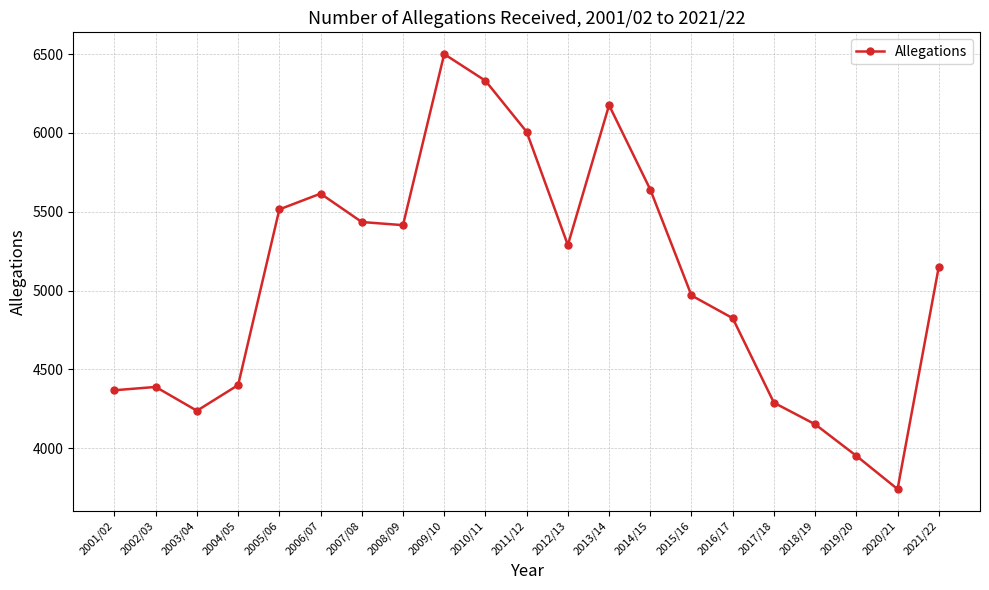

How many data points are less than 5151?

10